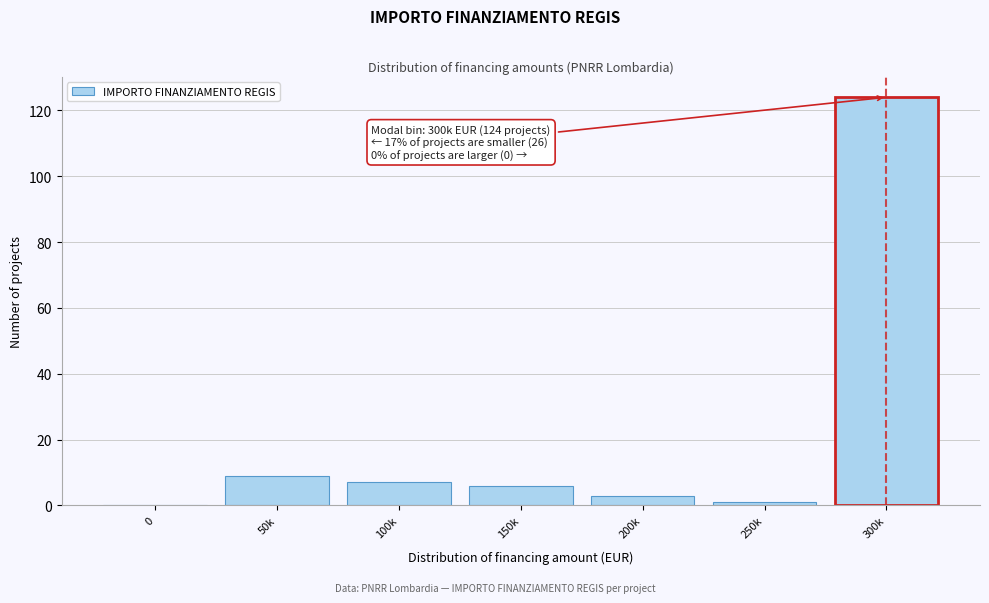

Reading left to right, transcribe all the data shown in this chart.

0=0	50k=9	100k=7	150k=6	200k=3	250k=1	300k=124